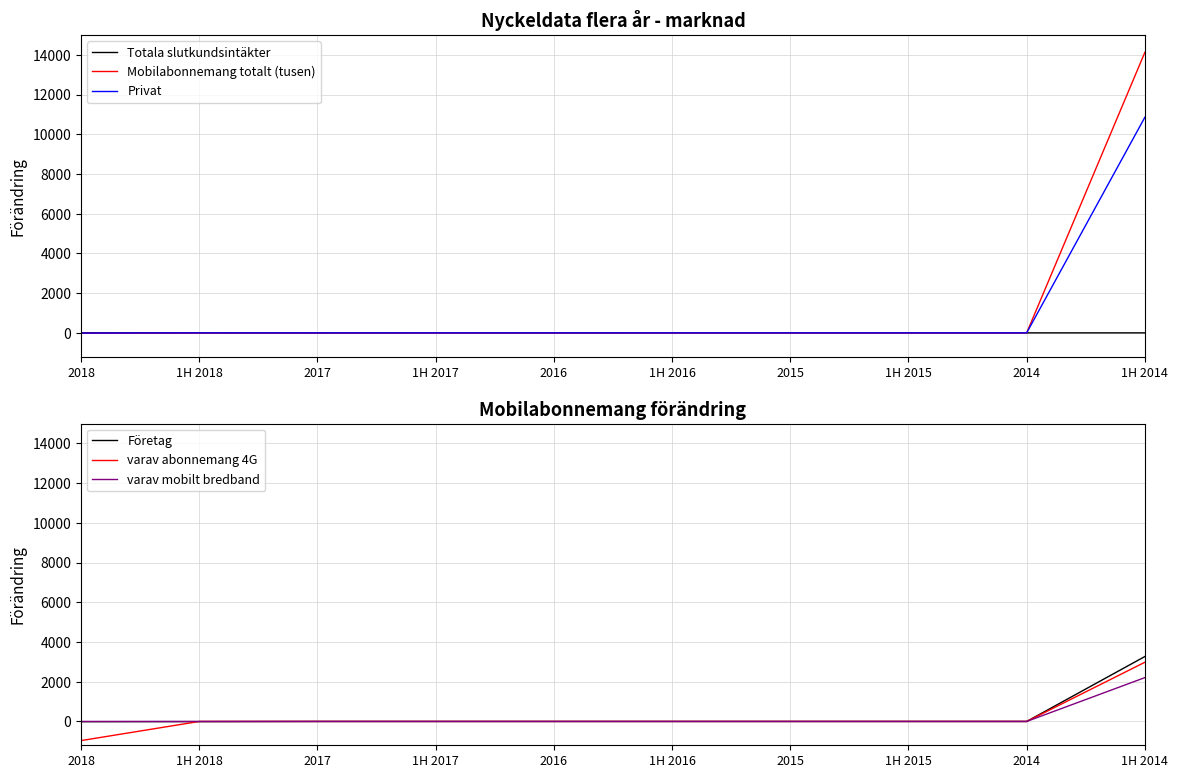

True or false: varav abonnemang 4G has more than 2 points higher than both neighbors.

False